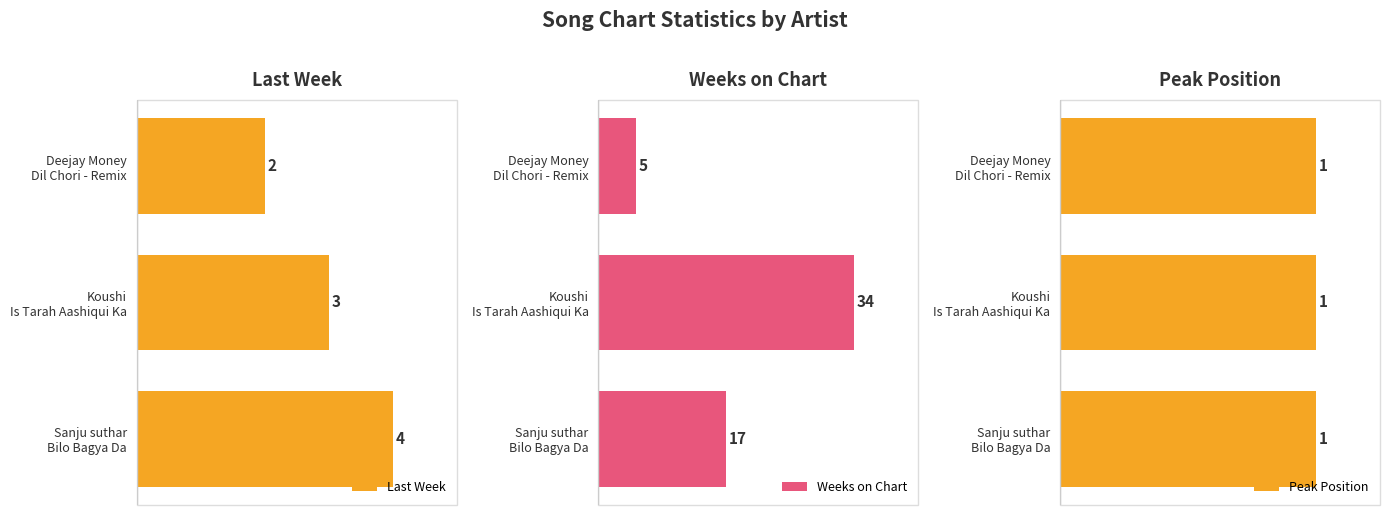

Which series has the widest spread of values?

Weeks on Chart